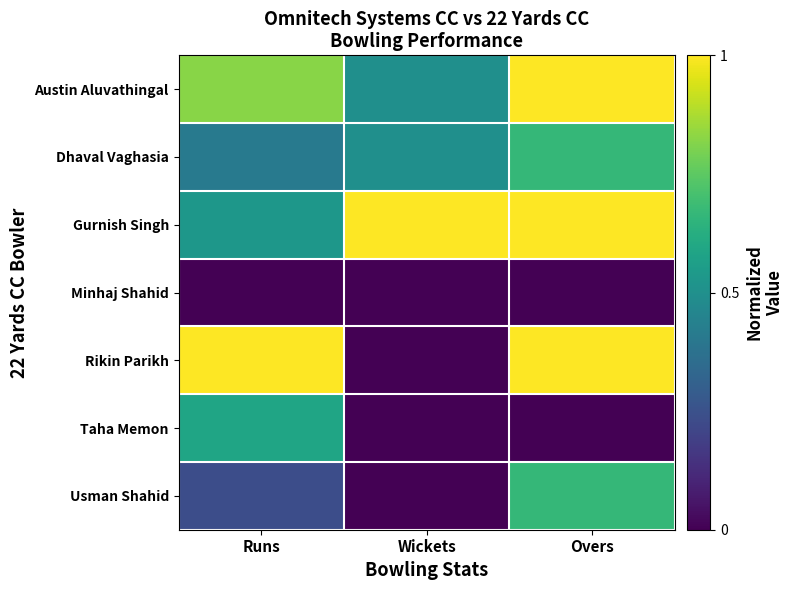

Reading right to left, what are all the values shown in this chart?

Austin Aluvathingal: Overs=1.0	Wickets=0.5	Runs=0.8
Dhaval Vaghasia: Overs=0.7	Wickets=0.5	Runs=0.4
Gurnish Singh: Overs=1.0	Wickets=1.0	Runs=0.5
Minhaj Shahid: Overs=0.0	Wickets=0.0	Runs=0.0
Rikin Parikh: Overs=1.0	Wickets=0.0	Runs=1.0
Taha Memon: Overs=0.0	Wickets=0.0	Runs=0.6
Usman Shahid: Overs=0.7	Wickets=0.0	Runs=0.2